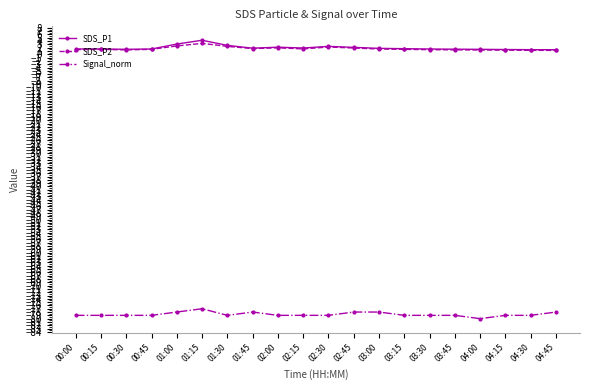

At which category does the chart reach its minimum across all series?

04:00